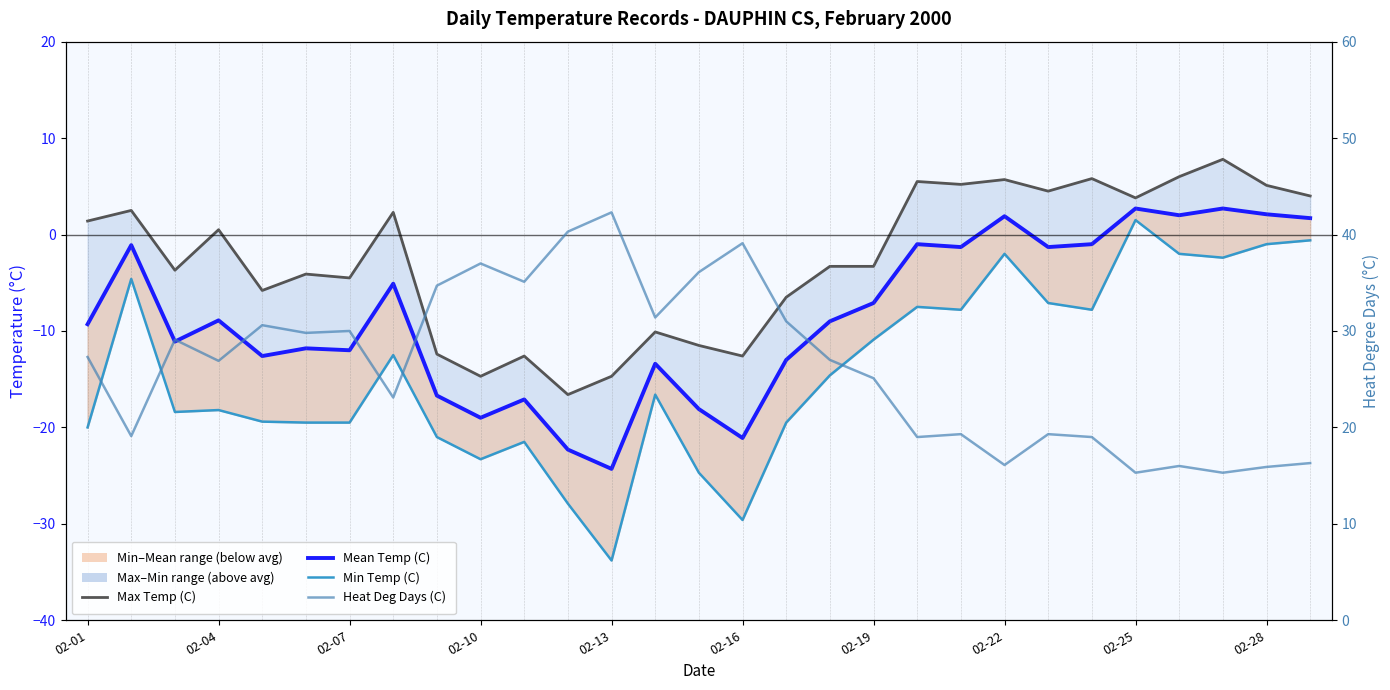

Reading left to right, transcribe all the data shown in this chart.

Max Temp (C): 1.4	2.5	-3.7	0.5	-5.8	-4.1	-4.5	2.3	-12.4	-14.7	-12.6	-16.6	-14.7	-10.1	-11.5	-12.6	-6.5	-3.3	-3.3	5.5	5.2	5.7	4.5	5.8	3.8	6.0	7.8	5.1	4.0
Mean Temp (C): -9.3	-1.1	-11.1	-8.9	-12.6	-11.8	-12.0	-5.1	-16.7	-19.0	-17.1	-22.3	-24.3	-13.4	-18.1	-21.1	-13.0	-9.0	-7.1	-1.0	-1.3	1.9	-1.3	-1.0	2.7	2.0	2.7	2.1	1.7
Min Temp (C): -20.0	-4.6	-18.4	-18.2	-19.4	-19.5	-19.5	-12.5	-21.0	-23.3	-21.5	-27.9	-33.8	-16.6	-24.7	-29.6	-19.5	-14.6	-10.9	-7.5	-7.8	-2.0	-7.1	-7.8	1.5	-2.0	-2.4	-1.0	-0.6
Heat Deg Days (C): 27.3	19.1	29.1	26.9	30.6	29.8	30.0	23.1	34.7	37.0	35.1	40.3	42.3	31.4	36.1	39.1	31.0	27.0	25.1	19.0	19.3	16.1	19.3	19.0	15.3	16.0	15.3	15.9	16.3